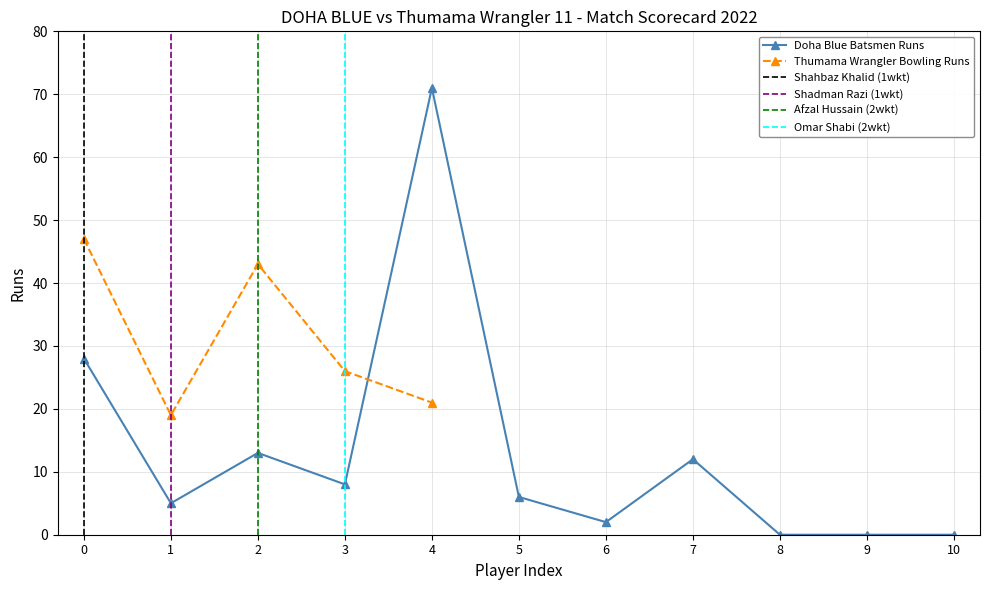

What is the sum of all values?

145